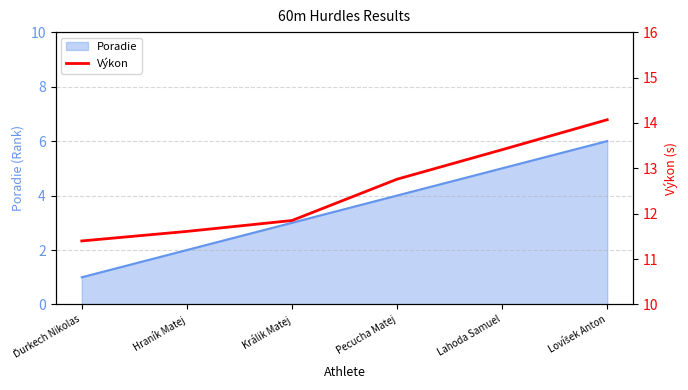

At which label is the value closest to 12?

Králik Matej